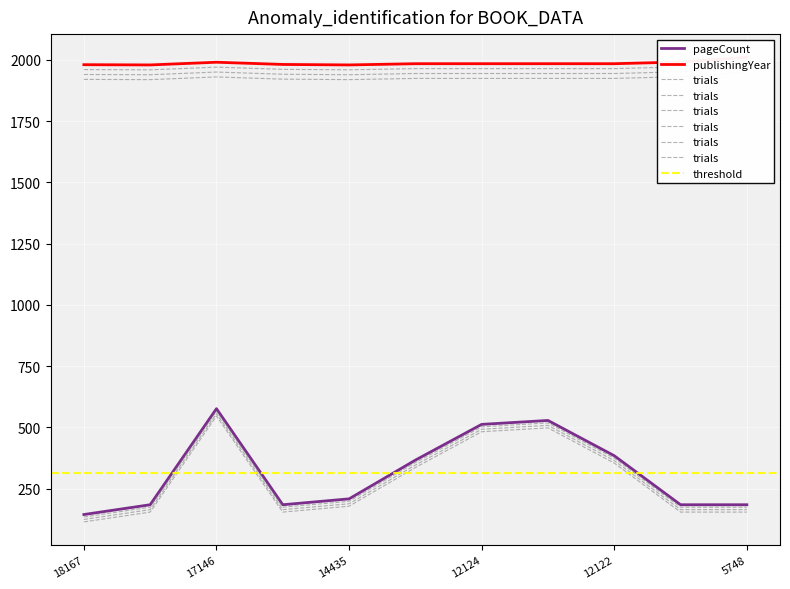

At which category does pageCount reach its first local peak?

17146